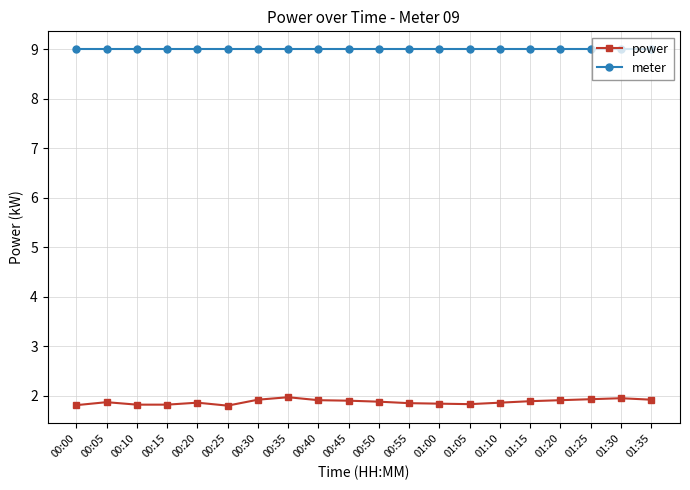

What is the sum of the power values at 01:25 and 01:30?

3.9